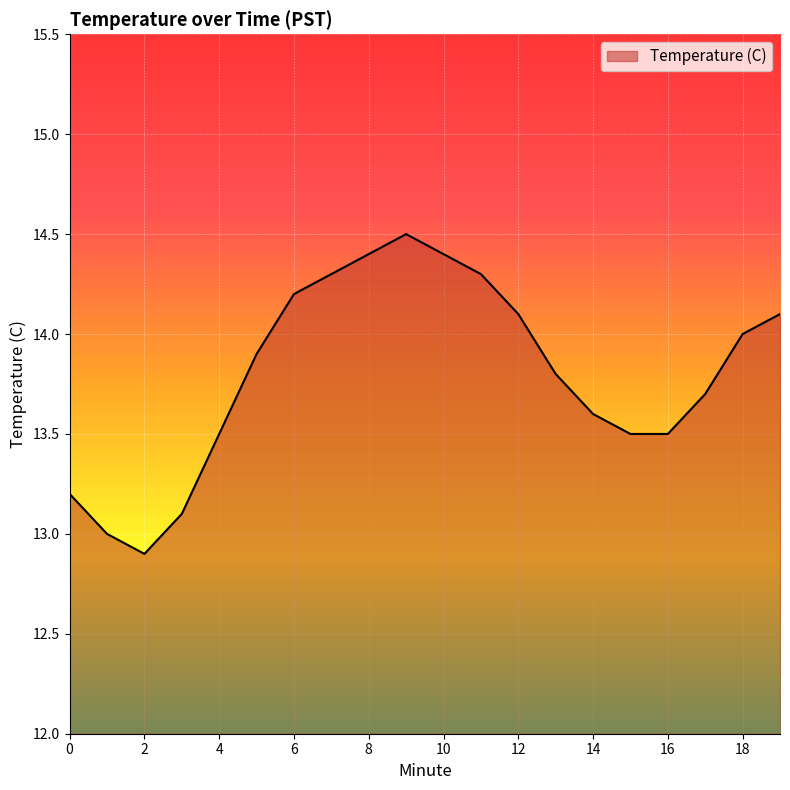

What is the maximum value shown in the chart?

14.5